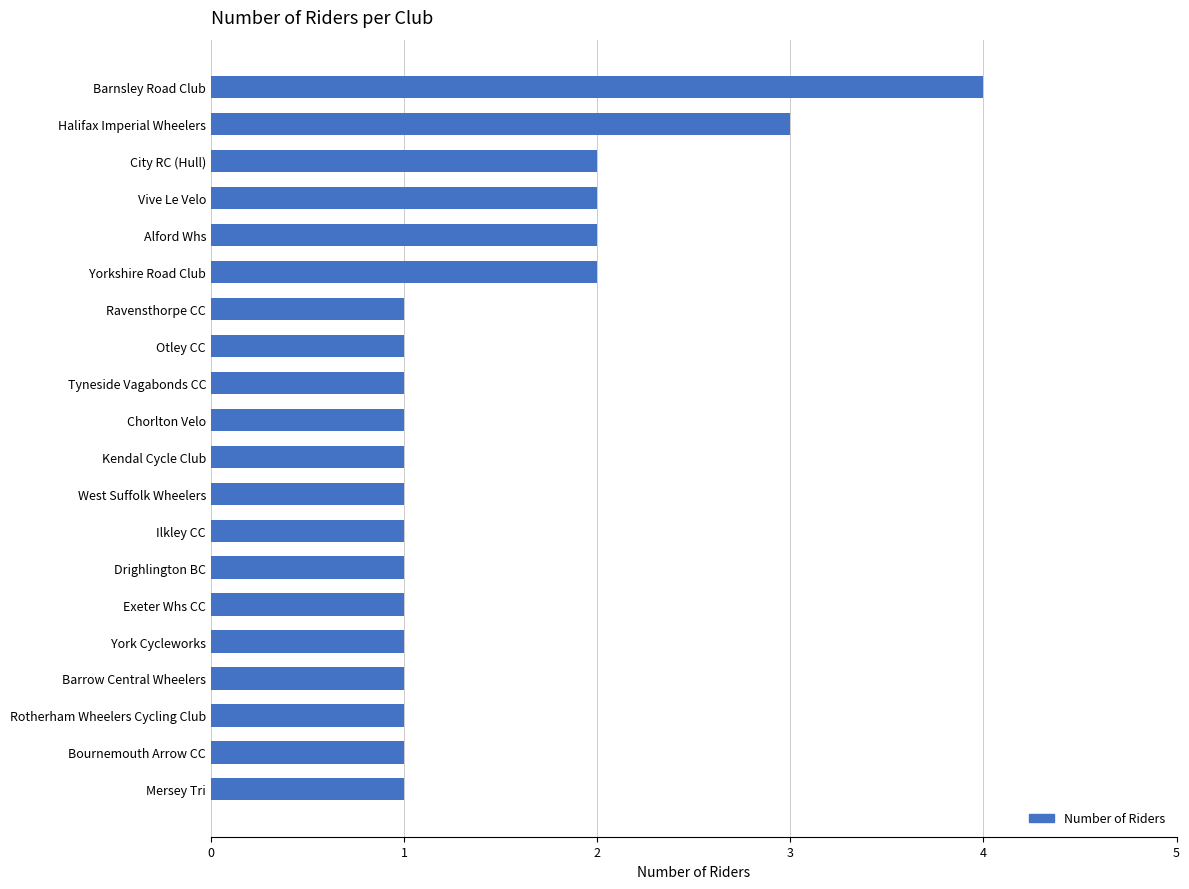

What is the value of the 9th bar from the top?

1